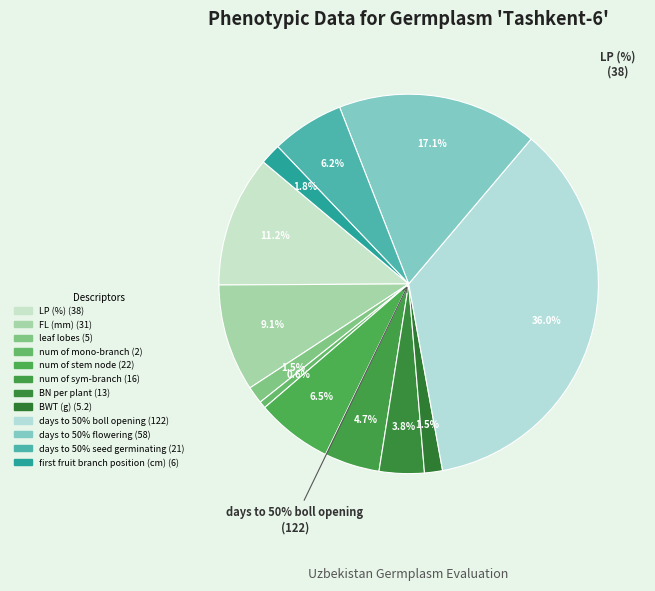

Is it true that days to 50% seed germinating is 1% of the pie?

False